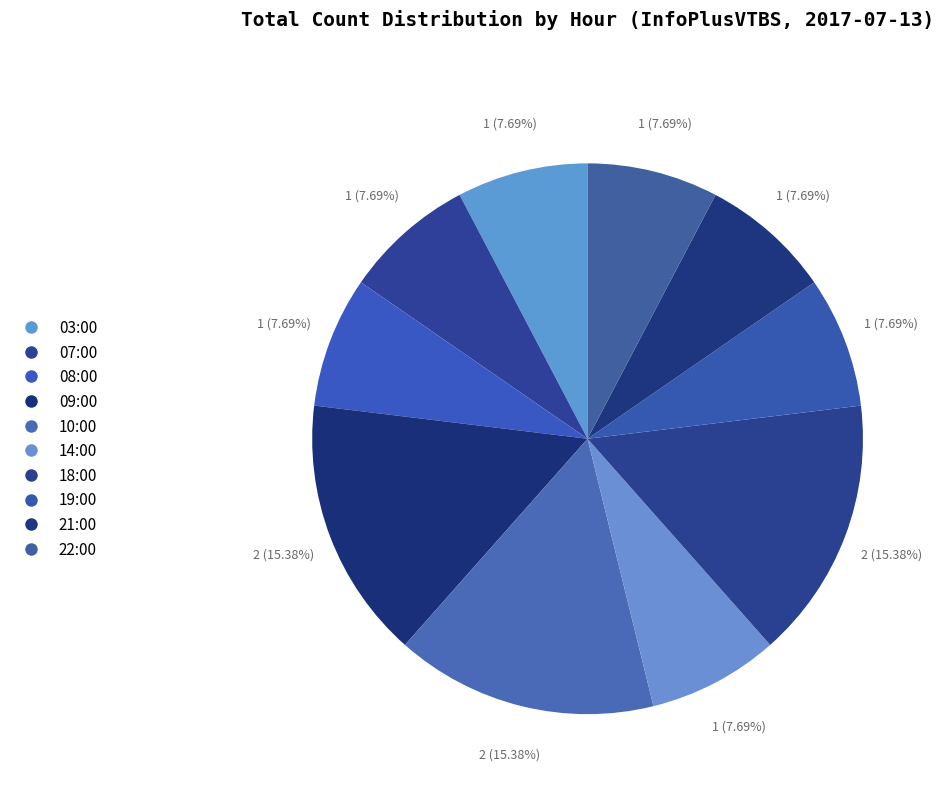

How many slices are in this pie chart?

10